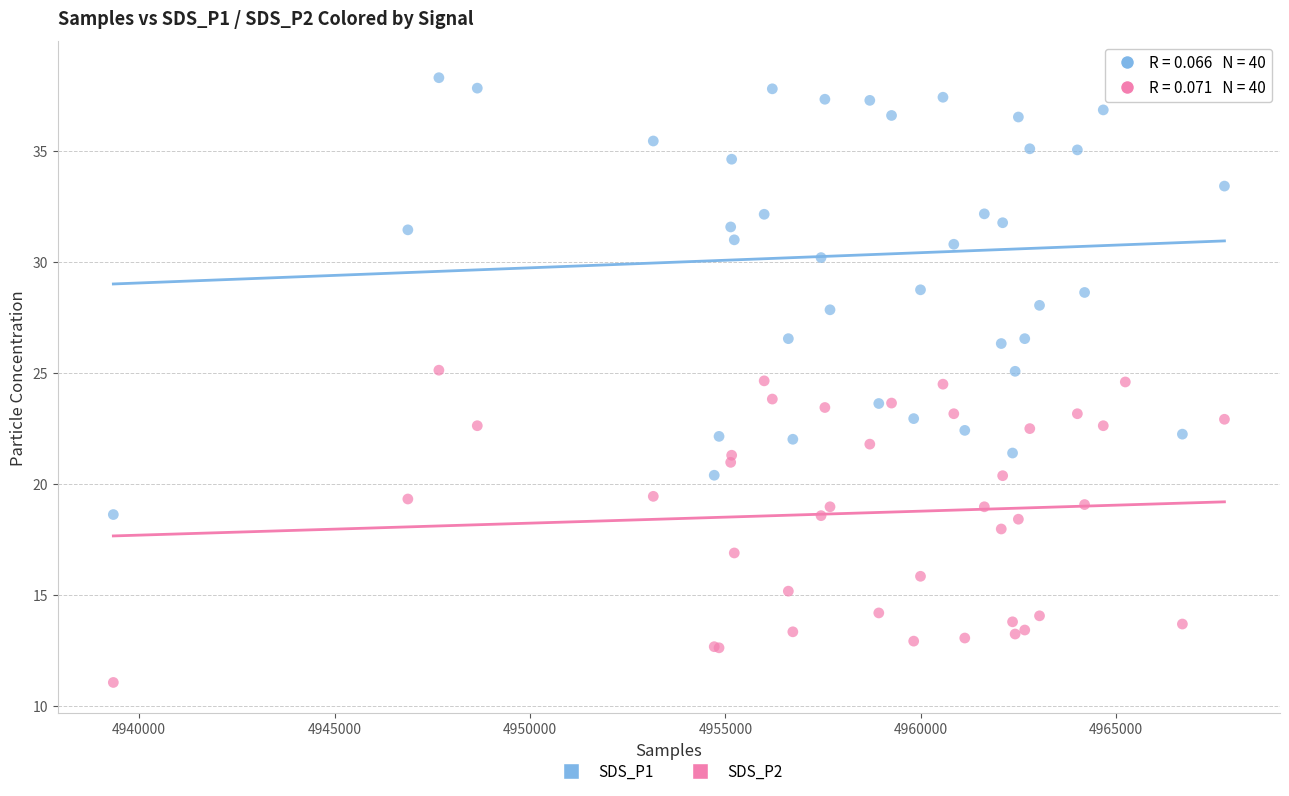

Which series reaches the maximum Y coordinate?

SDS_P1